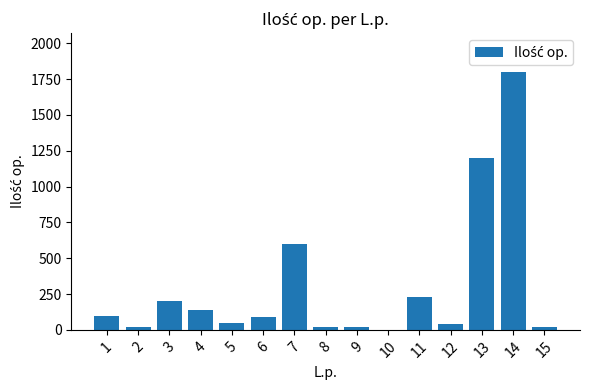

What is the sum of all values?

4529